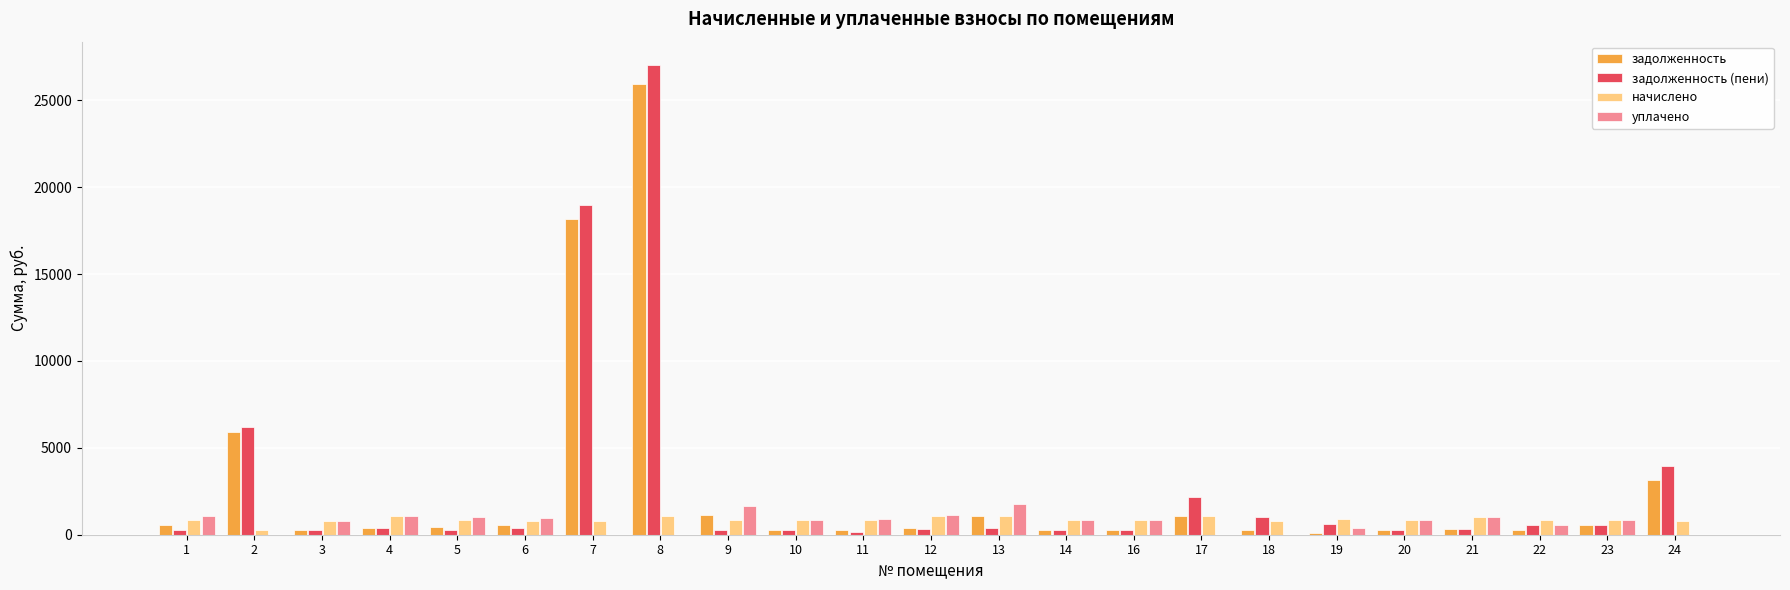

At which label does начислено first exceed 836?

4